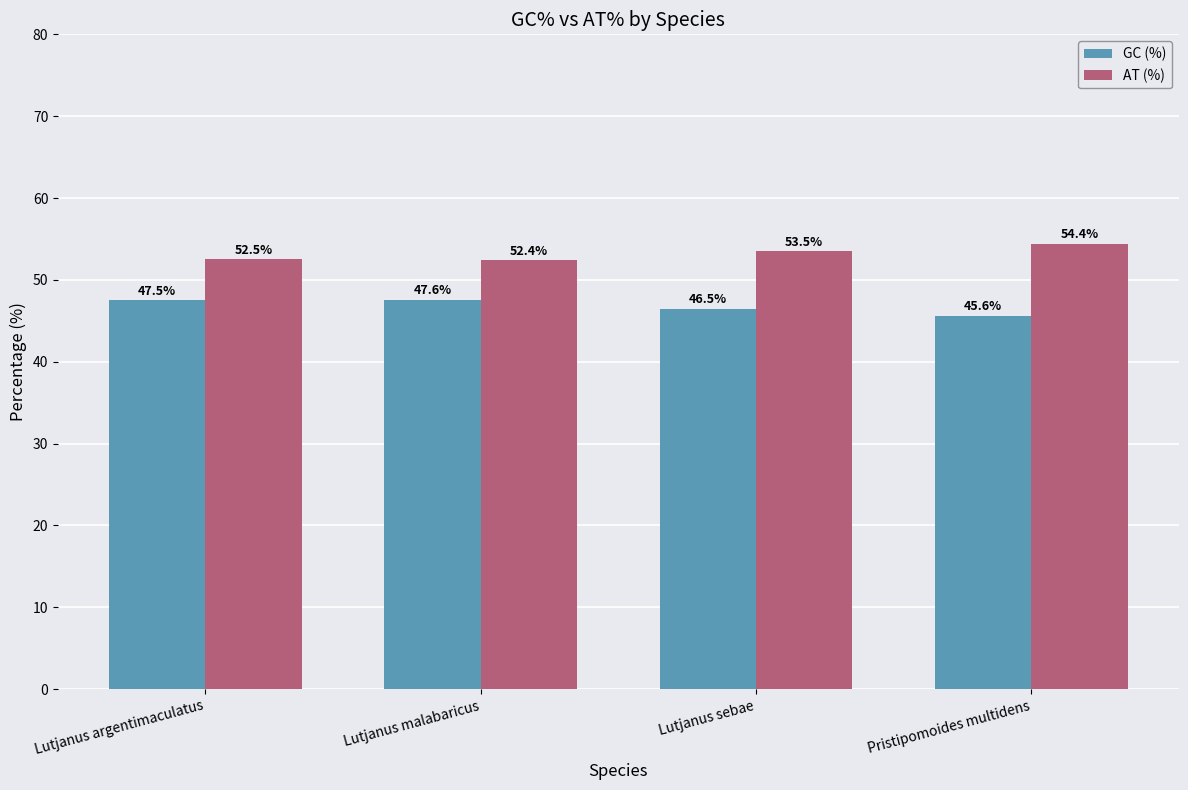

Rank the series at Lutjanus sebae from lowest to highest value.

GC (%), AT (%)